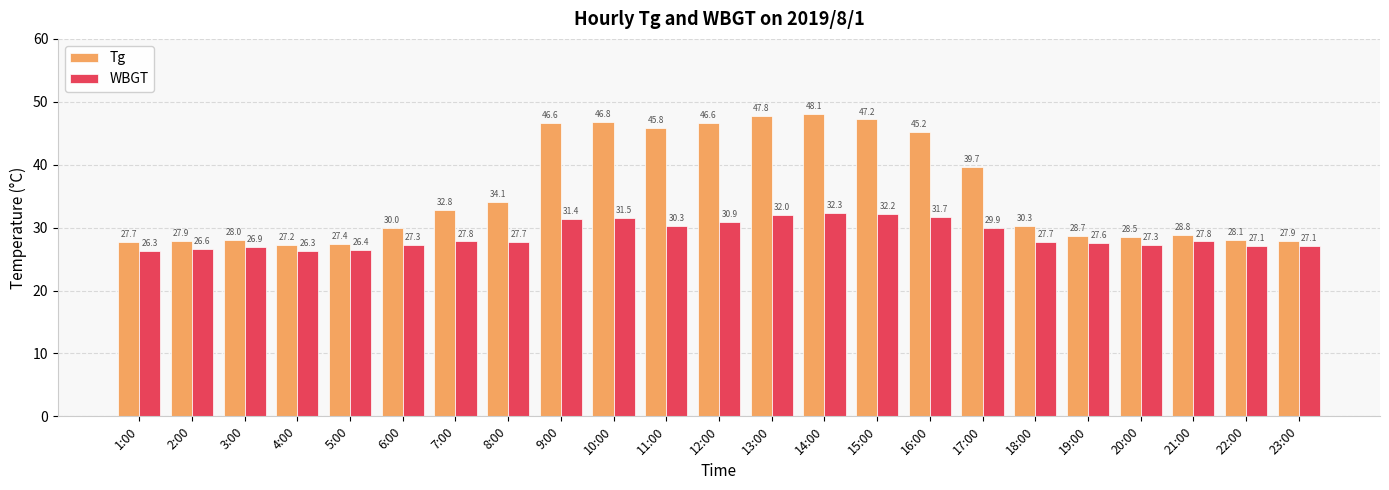

Where is Tg nearest to the value 37?

17:00